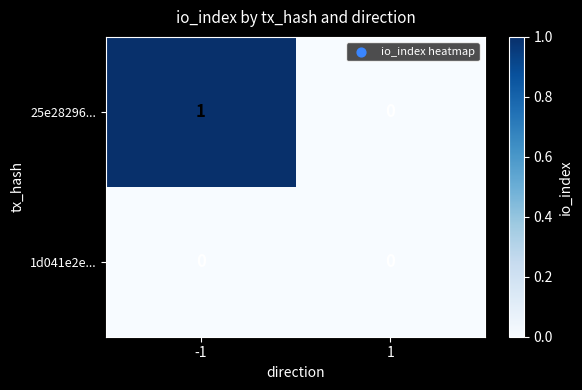

Which series has the largest total across all categories?

25e28296...